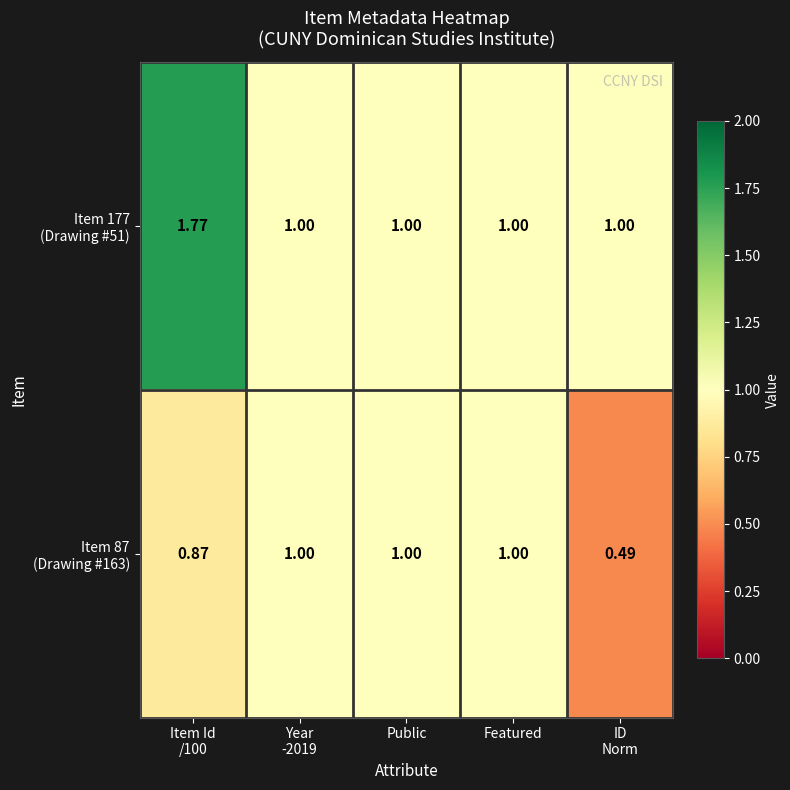

What is the spread (max minus min) of values at ID
Norm?

0.5